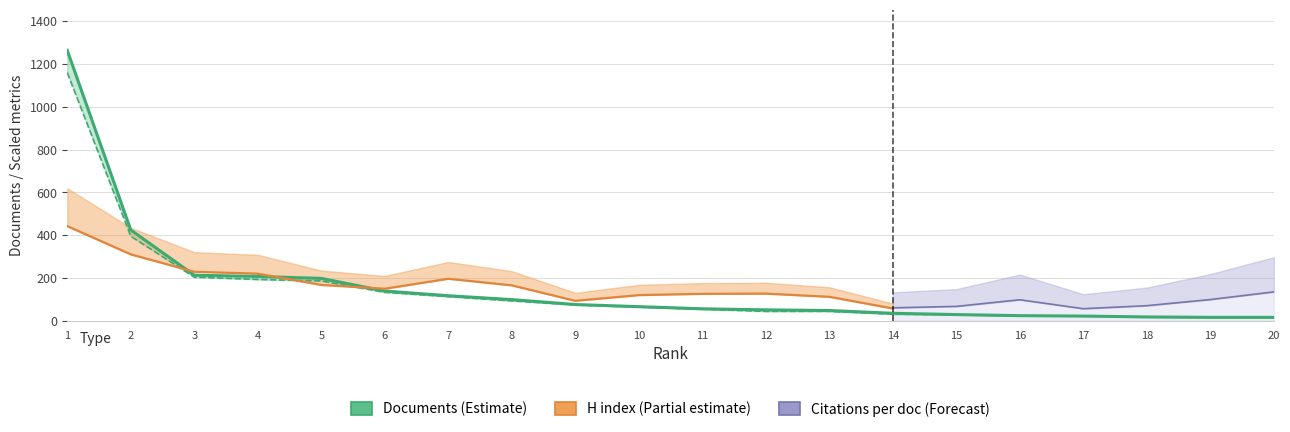

Rank the categories by value from lowest to highest.

19, 20, 18, 17, 16, 15, 14, 13, 12, 11, 10, 9, 8, 7, 6, 5, 4, 3, 2, 1